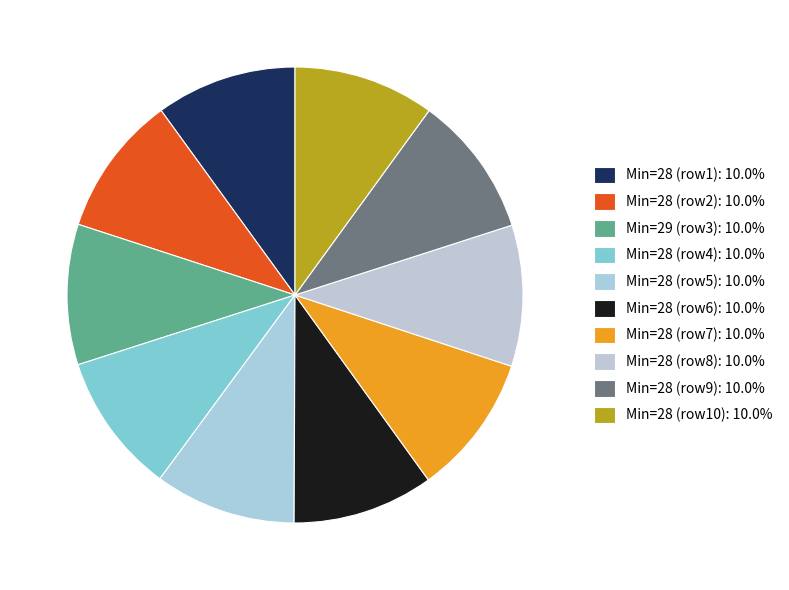

Does any single category account for the majority?

No